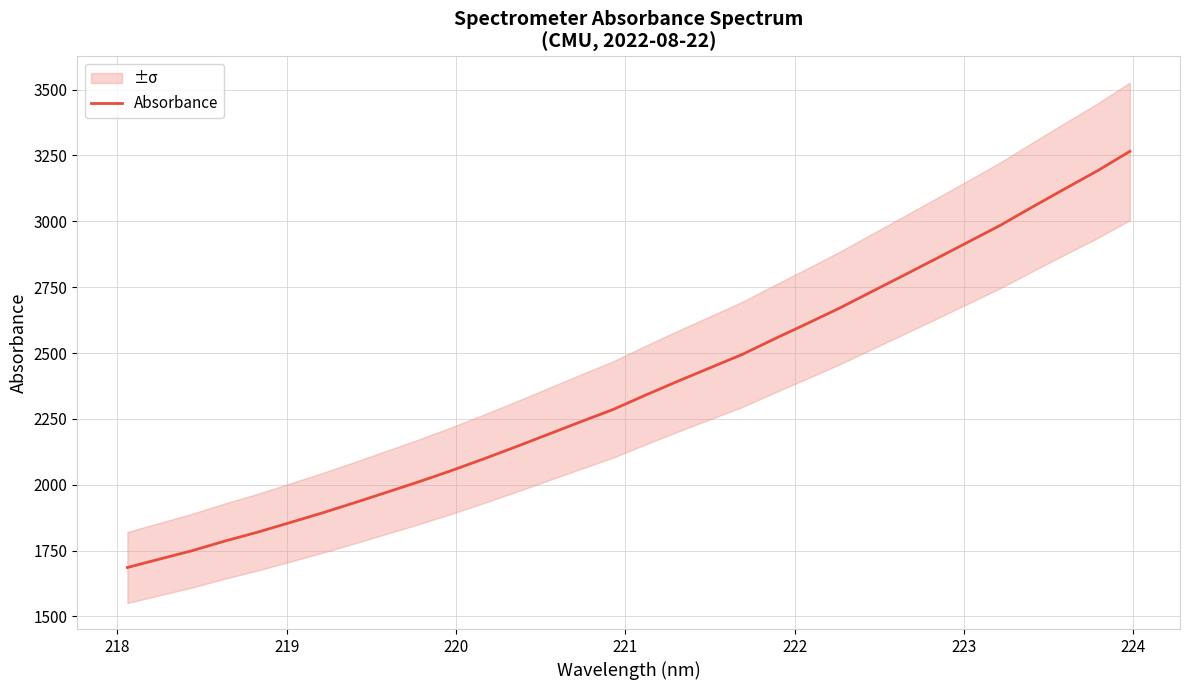

What is the difference between the maximum and second lowest values?

1547.6